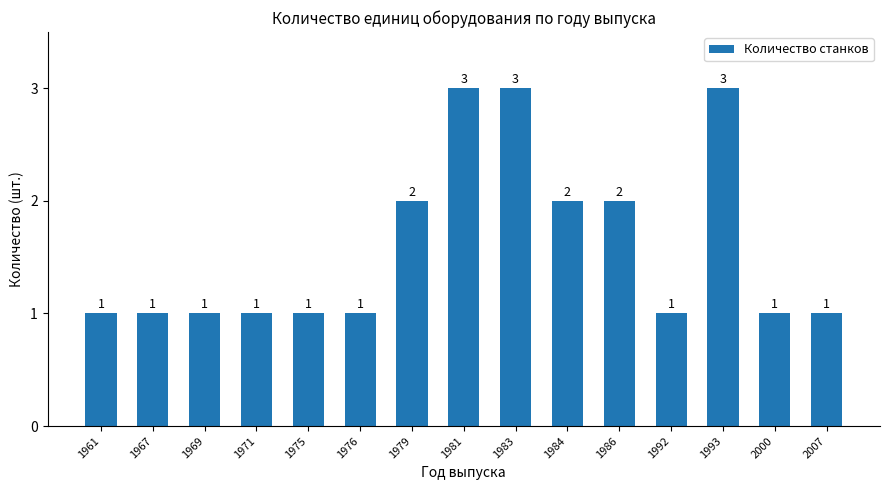

How many values are between 1 and 2?

12